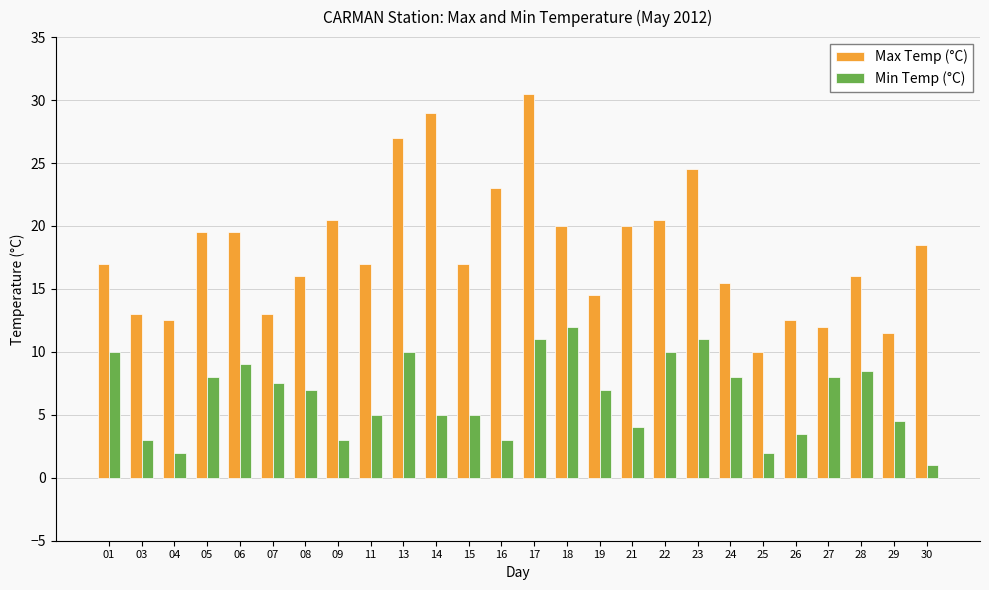

True or false: Min Temp (°C) has a value of 10.0 at 13.

True